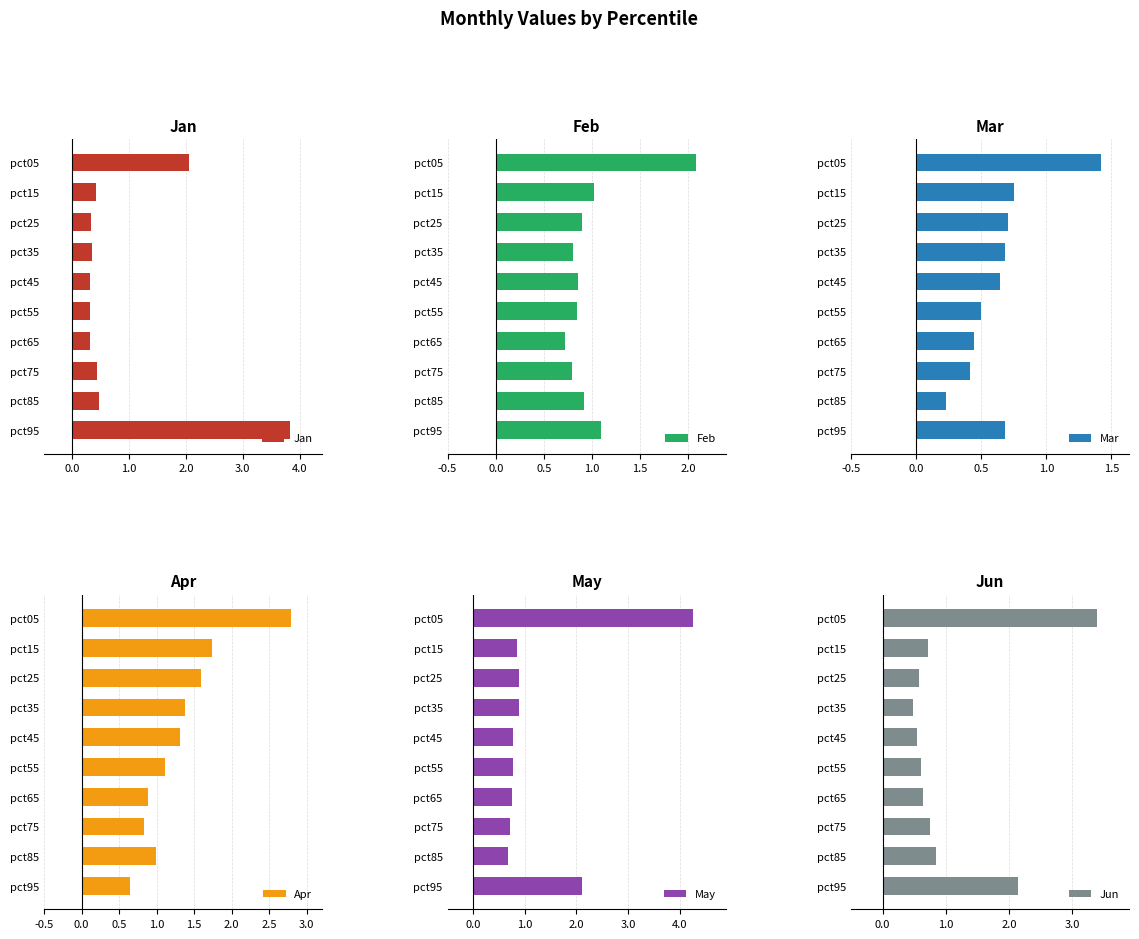

What is the minimum value for Jan?

0.3